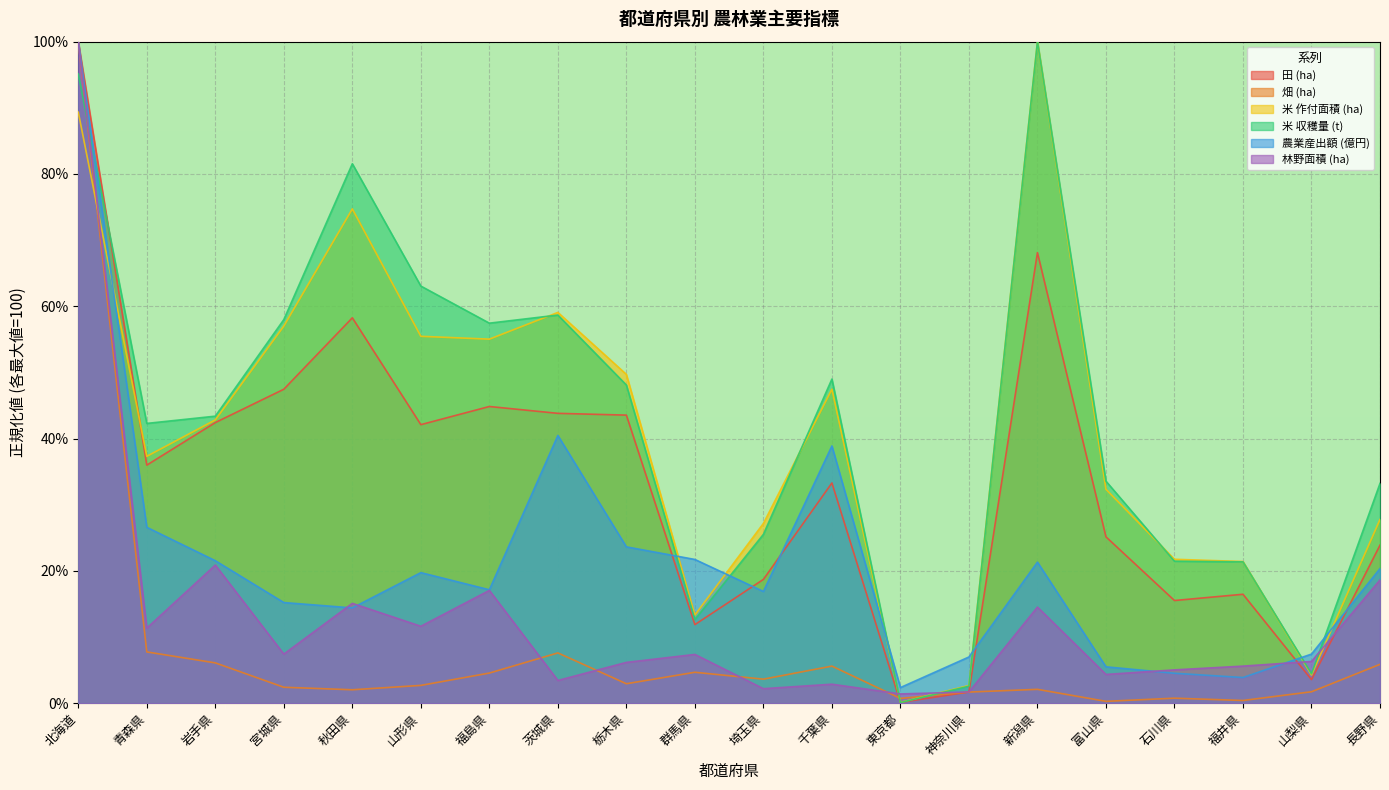

True or false: 林野面積 (ha) has more than 2 points higher than both neighbors.

True